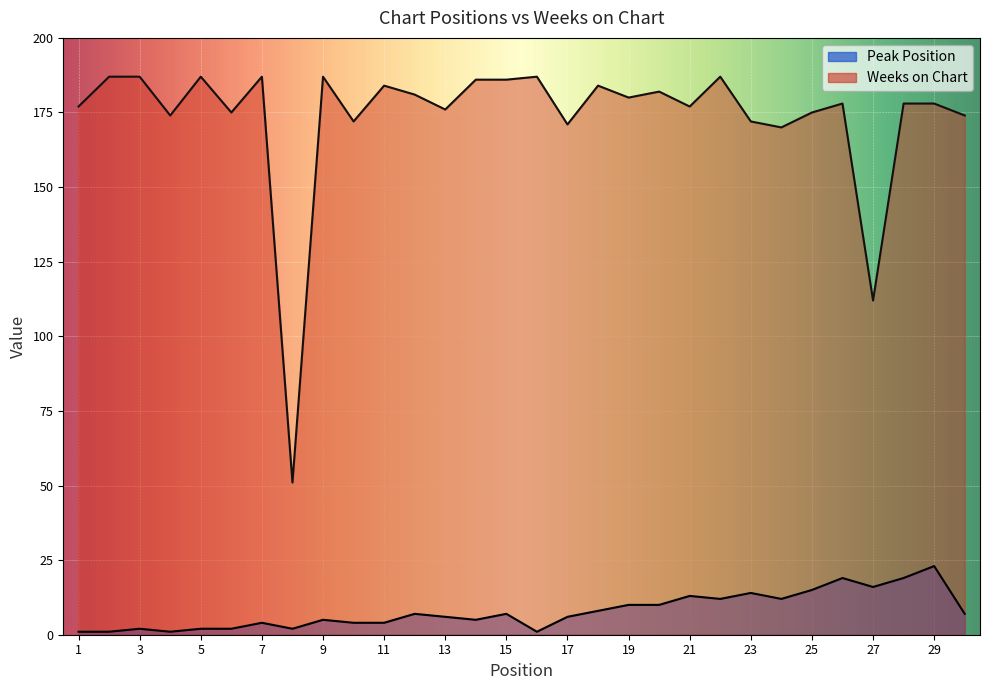

Does the chart display data point markers on the line(s)?

No